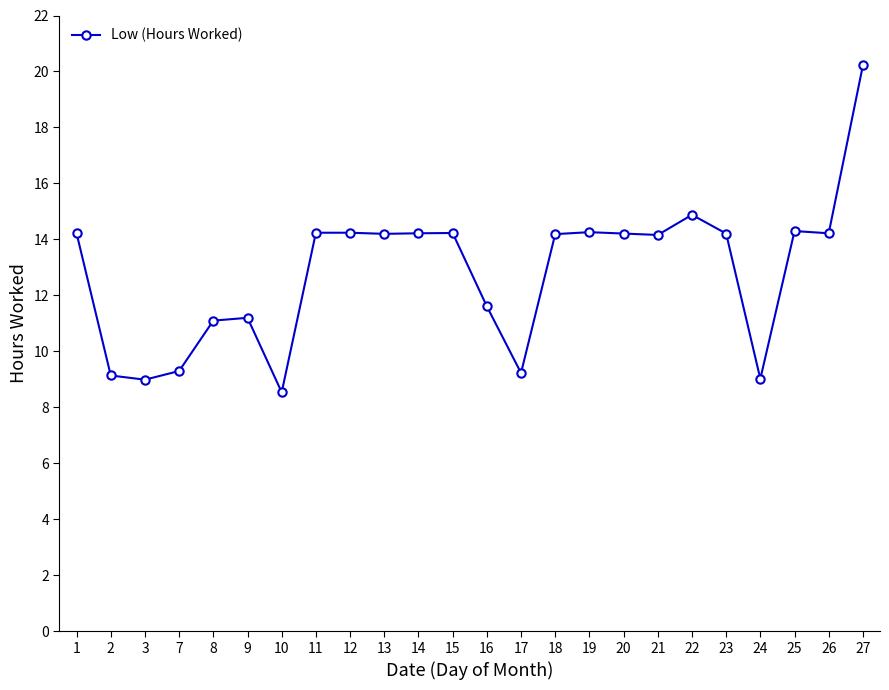

True or false: the data has more than 2 interior local peaks.

True